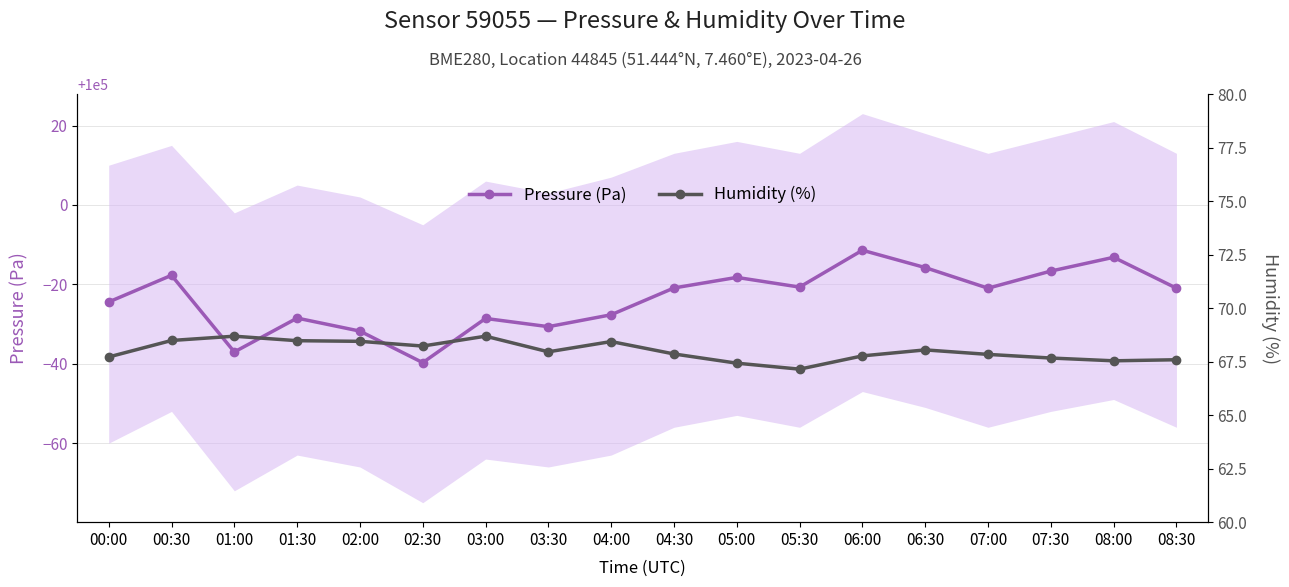

What is the minimum value for Humidity (%)?

67.2